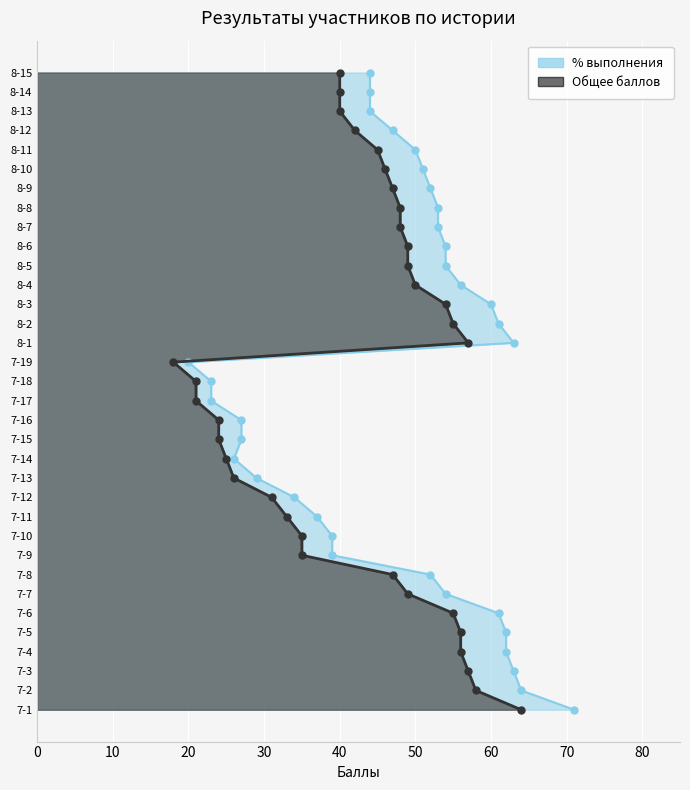

Which series has the largest total across all categories?

% выполнения